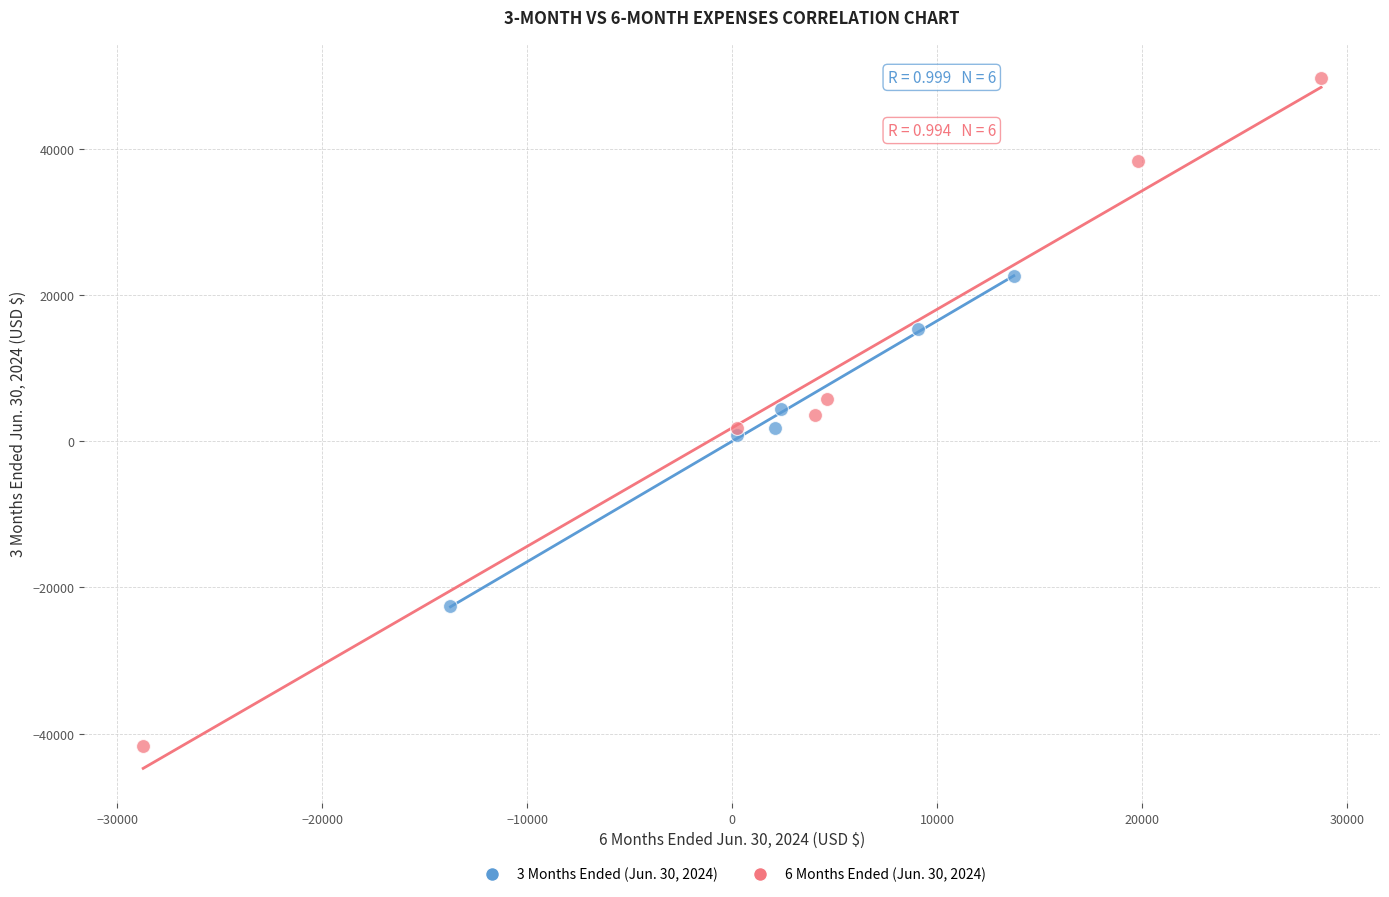

Which series contains the highest Y value?

6 Months Ended (Jun. 30, 2024)